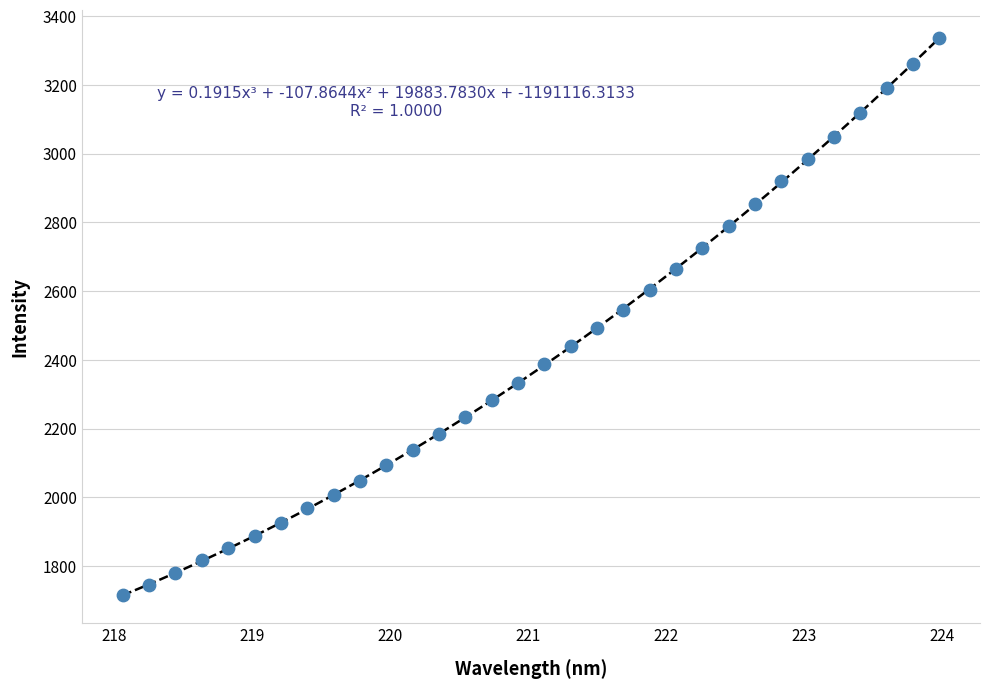

What is the range of X values (max minus min)?

5.9